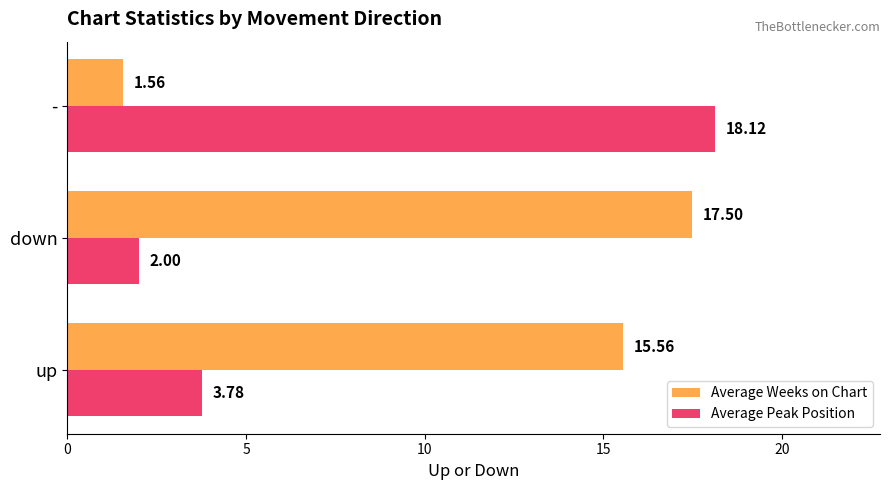

Which series has the largest range (max minus min)?

Average Peak Position